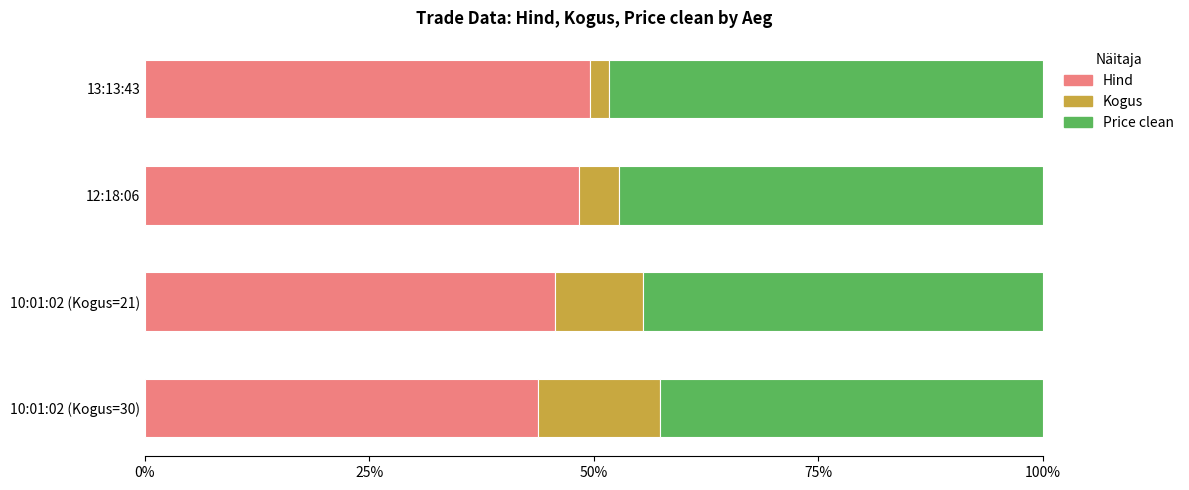

True or false: Hind has a value of 49.6 at 13:13:43.

True